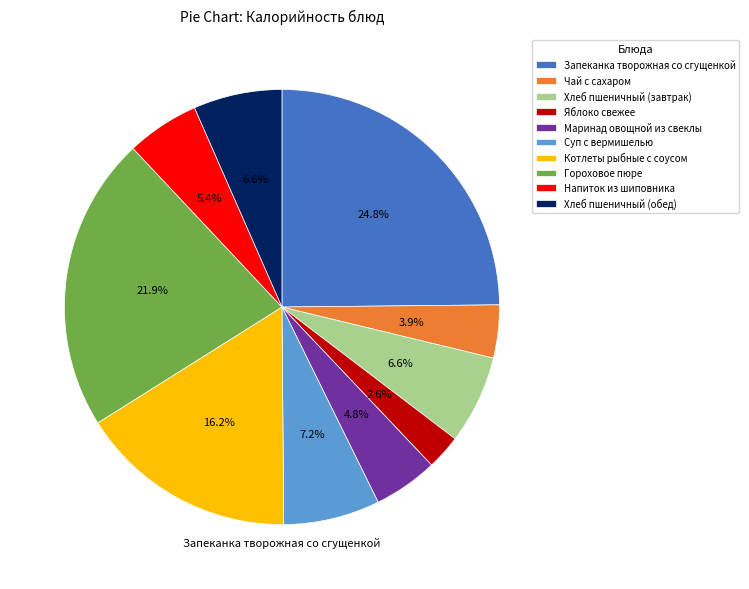

How many slices are in this pie chart?

10